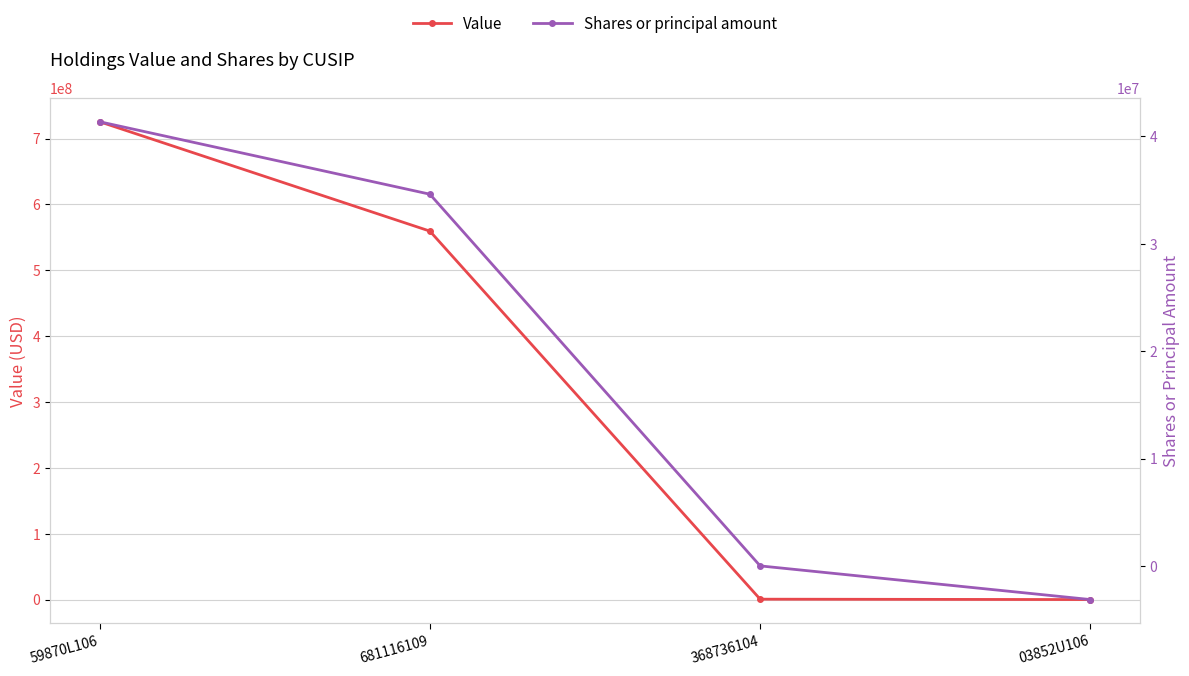

True or false: Value has a value of 585000 at 368736104.

True